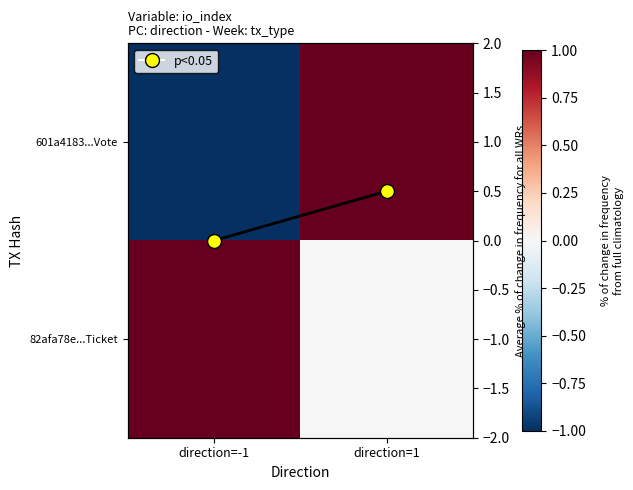

Rank the series by their maximum value, from lowest to highest.

Average, 601a4183...Vote, 82afa78e...Ticket